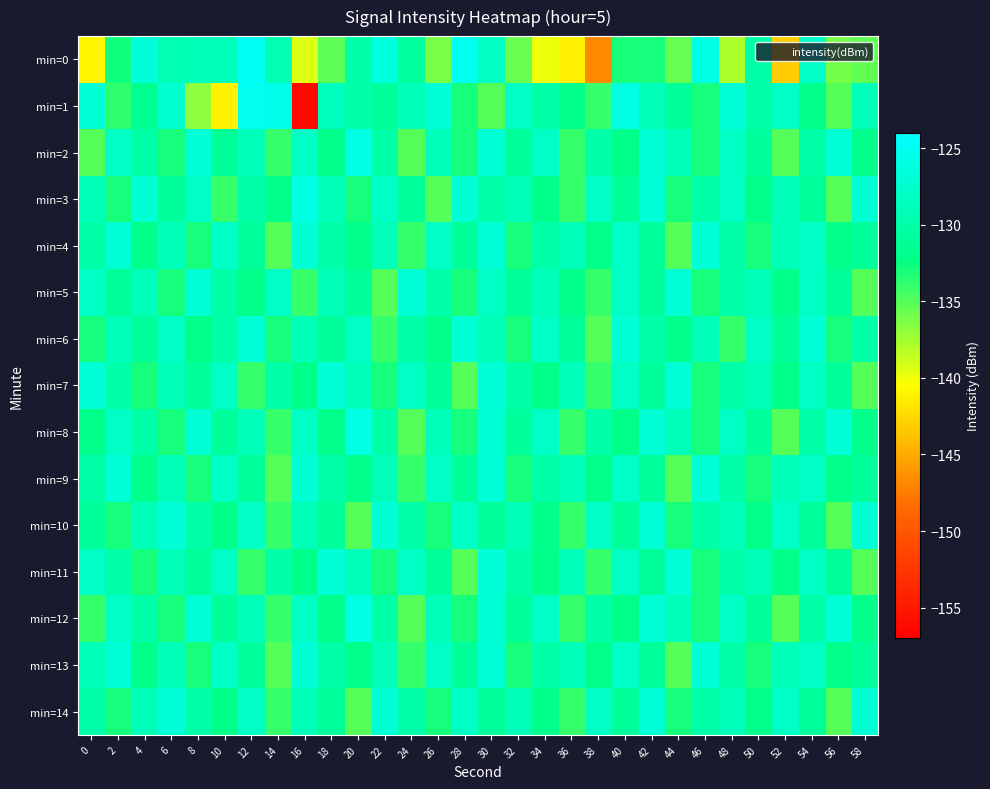

At 54, list the series in order from smallest to largest.

min=1, min=3, min=10, min=14, min=2, min=8, min=12, min=4, min=5, min=7, min=9, min=11, min=13, min=0, min=6